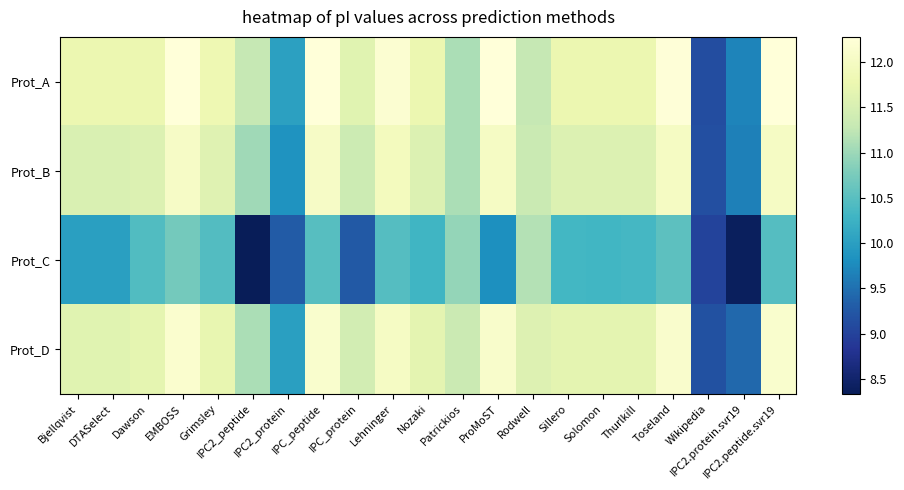

At Bjellqvist, list the series in order from largest to smallest.

Prot_A, Prot_D, Prot_B, Prot_C